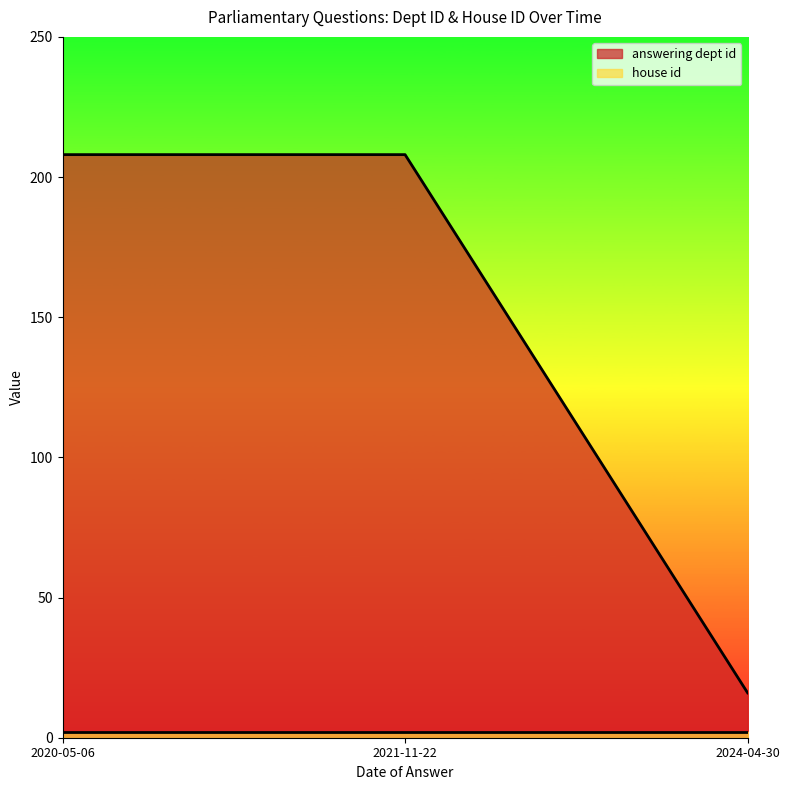

What is the greatest value displayed?

208